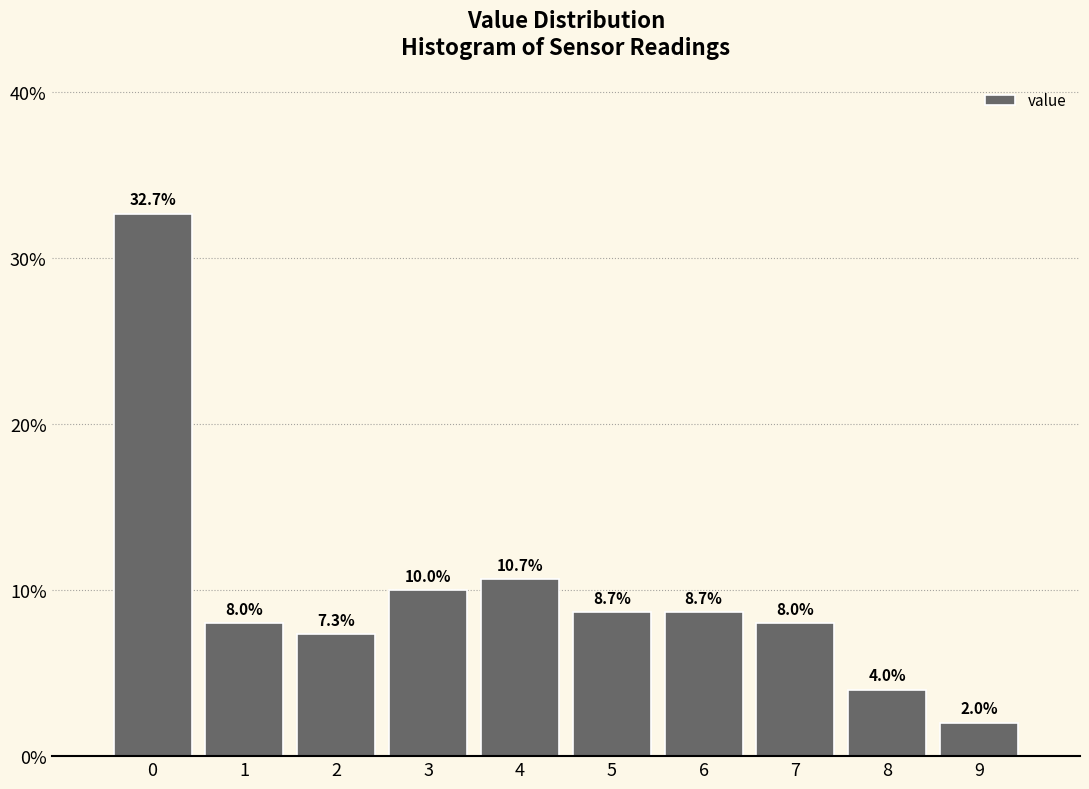

Reading left to right, what are all the values shown in this chart?

32.7	8.0	7.3	10.0	10.7	8.7	8.7	8.0	4.0	2.0